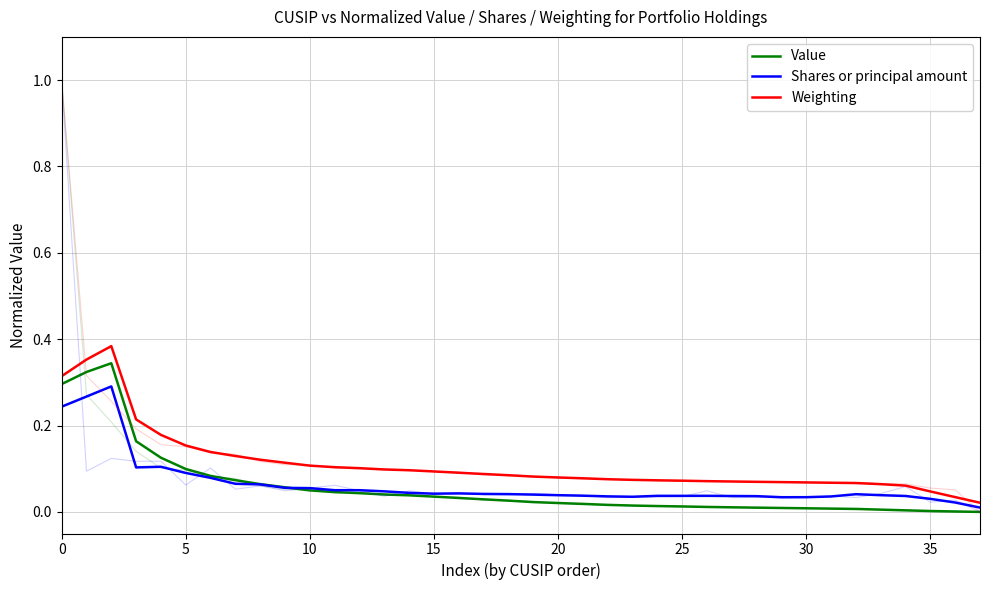

Reading left to right, what are all the values shown in this chart?

Value: 0.3	0.3	0.3	0.2	0.1	0.1	0.1	0.1	0.1	0.1	0.0	0.0	0.0	0.0	0.0	0.0	0.0	0.0	0.0	0.0	0.0	0.0	0.0	0.0	0.0	0.0	0.0	0.0	0.0	0.0	0.0	0.0	0.0	0.0	0.0	0.0	0.0	0.0
Shares or principal amount: 0.2	0.3	0.3	0.1	0.1	0.1	0.1	0.1	0.1	0.1	0.1	0.1	0.1	0.0	0.0	0.0	0.0	0.0	0.0	0.0	0.0	0.0	0.0	0.0	0.0	0.0	0.0	0.0	0.0	0.0	0.0	0.0	0.0	0.0	0.0	0.0	0.0	0.0
Weighting: 0.3	0.4	0.4	0.2	0.2	0.2	0.1	0.1	0.1	0.1	0.1	0.1	0.1	0.1	0.1	0.1	0.1	0.1	0.1	0.1	0.1	0.1	0.1	0.1	0.1	0.1	0.1	0.1	0.1	0.1	0.1	0.1	0.1	0.1	0.1	0.0	0.0	0.0